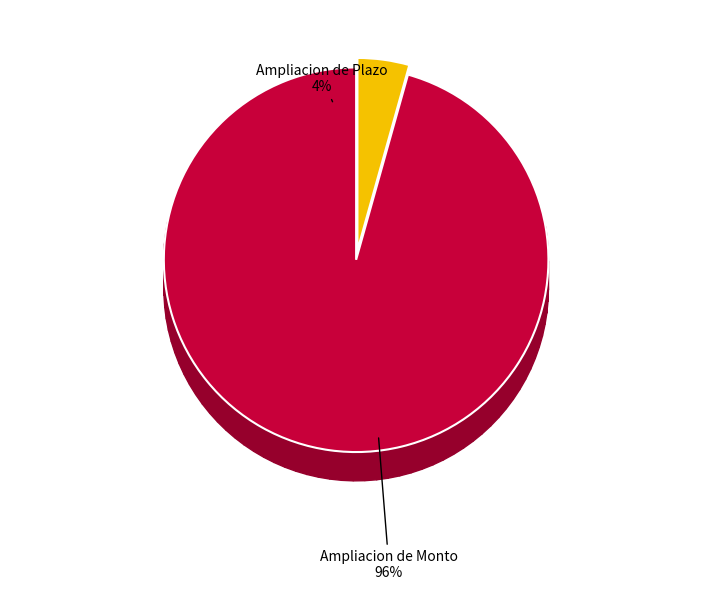

Which has a higher value, Ampliacion de Plazo or Ampliacion de Monto?

Ampliacion de Monto